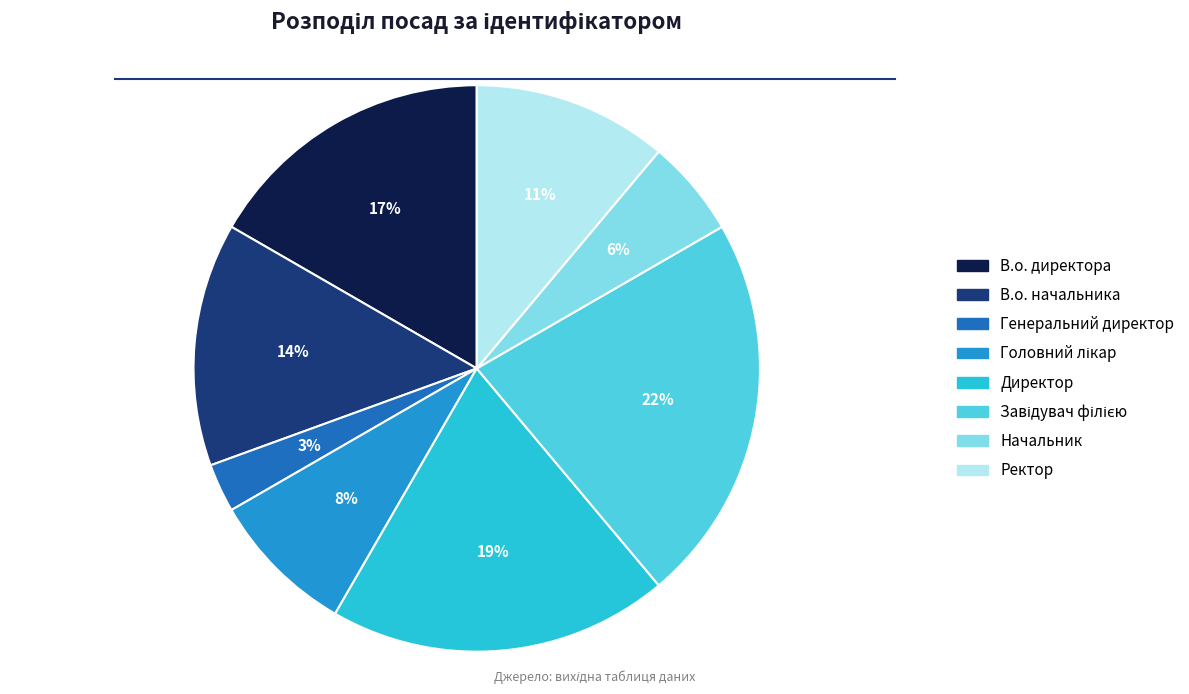

Between Генеральний директор and Ректор, which is larger?

Ректор